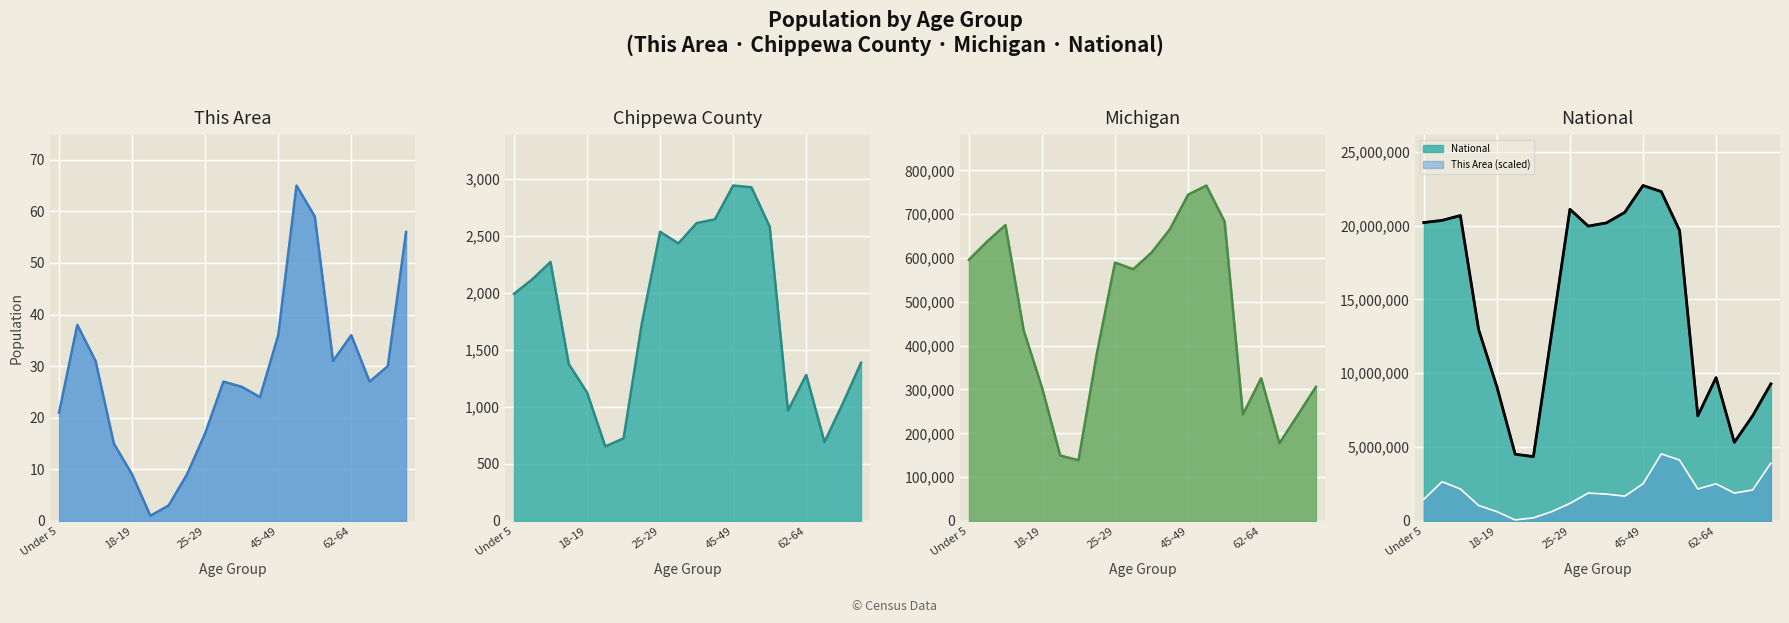

True or false: Chippewa County and This Area cross at least once.

False